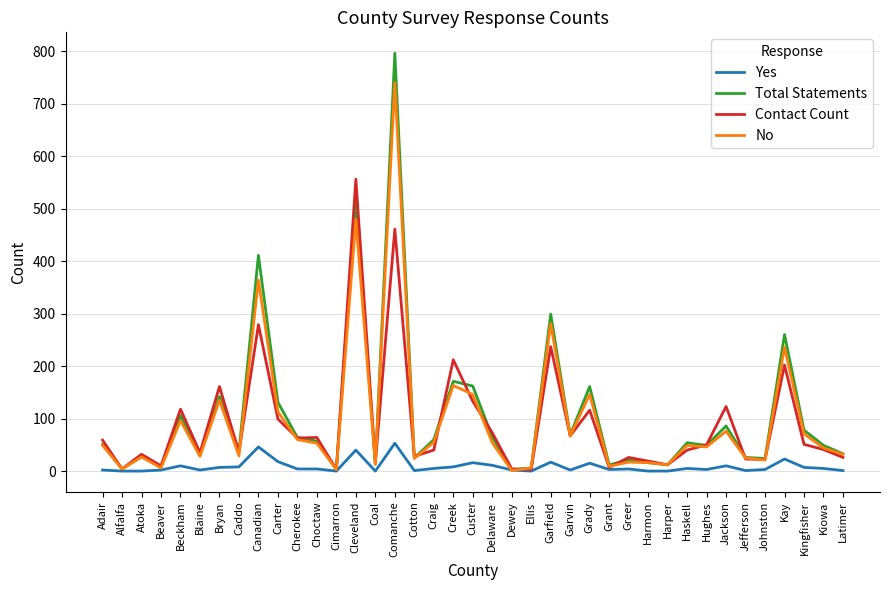

What position from the left is Garfield?

24